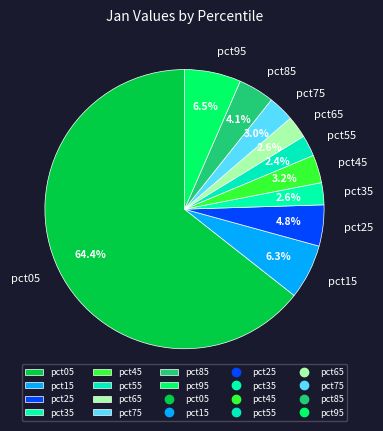

How many segments does this pie chart have?

10